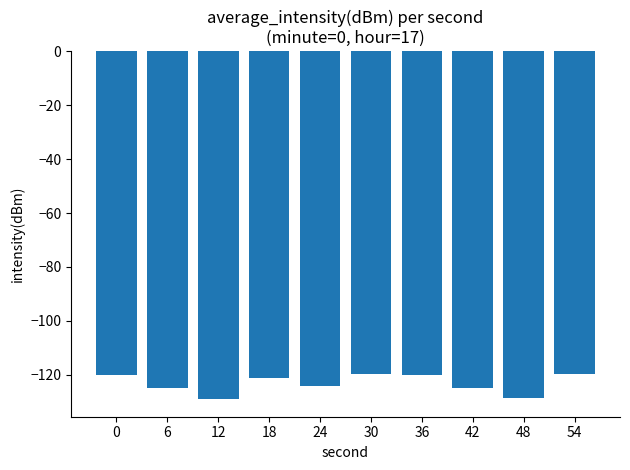

What is the maximum value shown in the chart?

-119.5